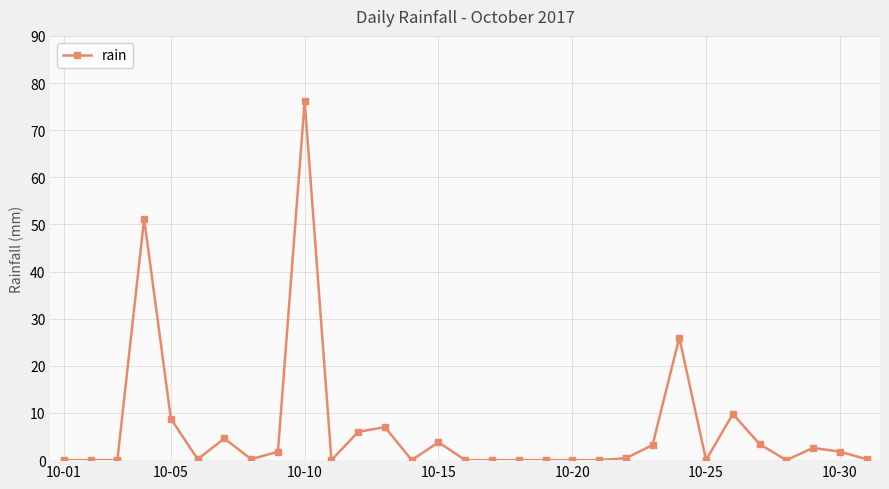

True or false: there are more than 2 points higher than both neighbors.

True